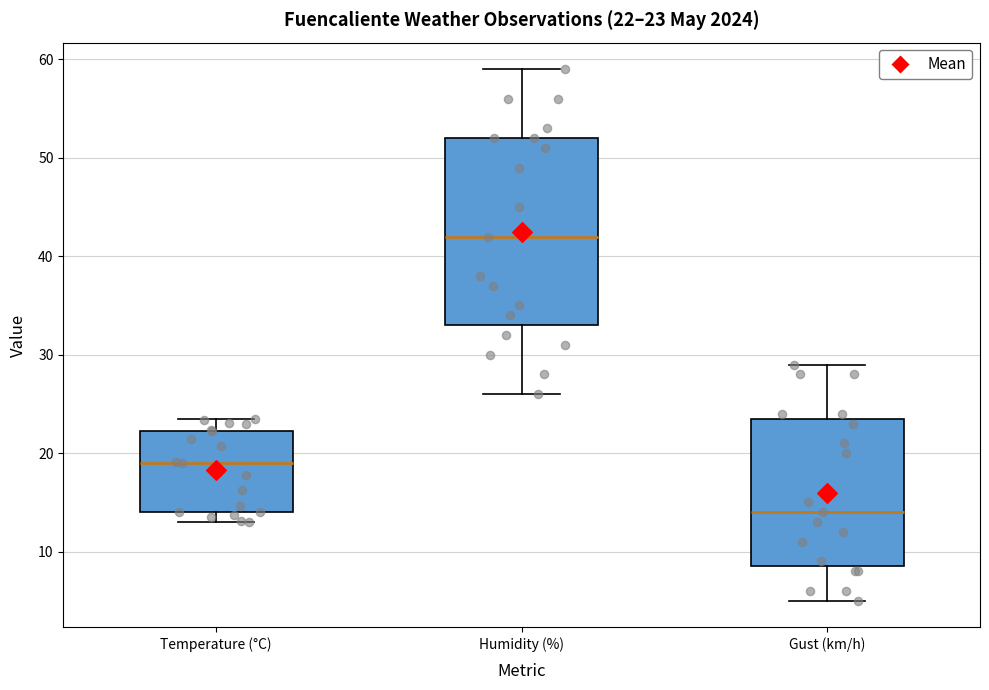

Which box is the tallest, from its lower edge to its upper edge?

Humidity (%)